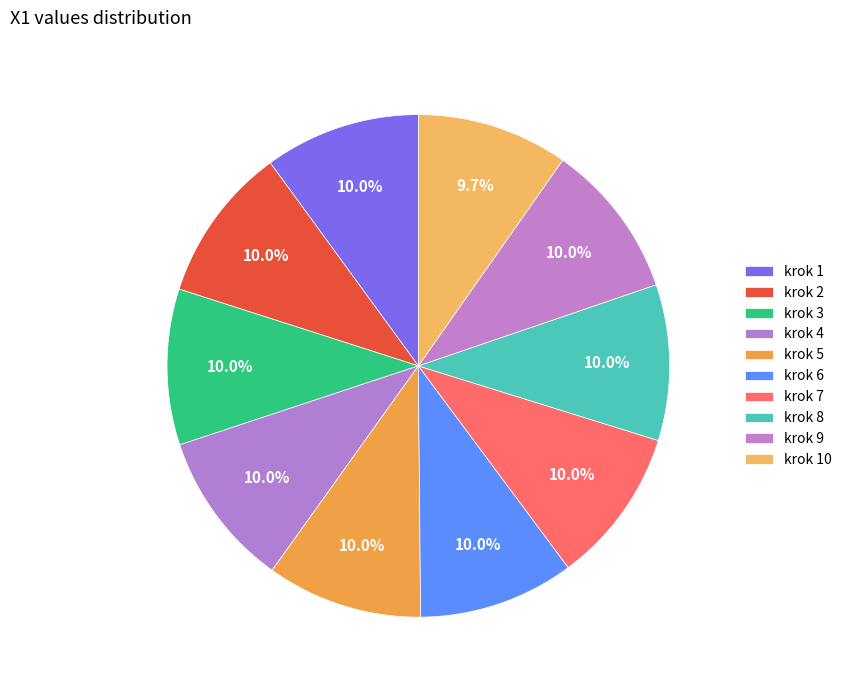

Does any single category account for the majority?

No